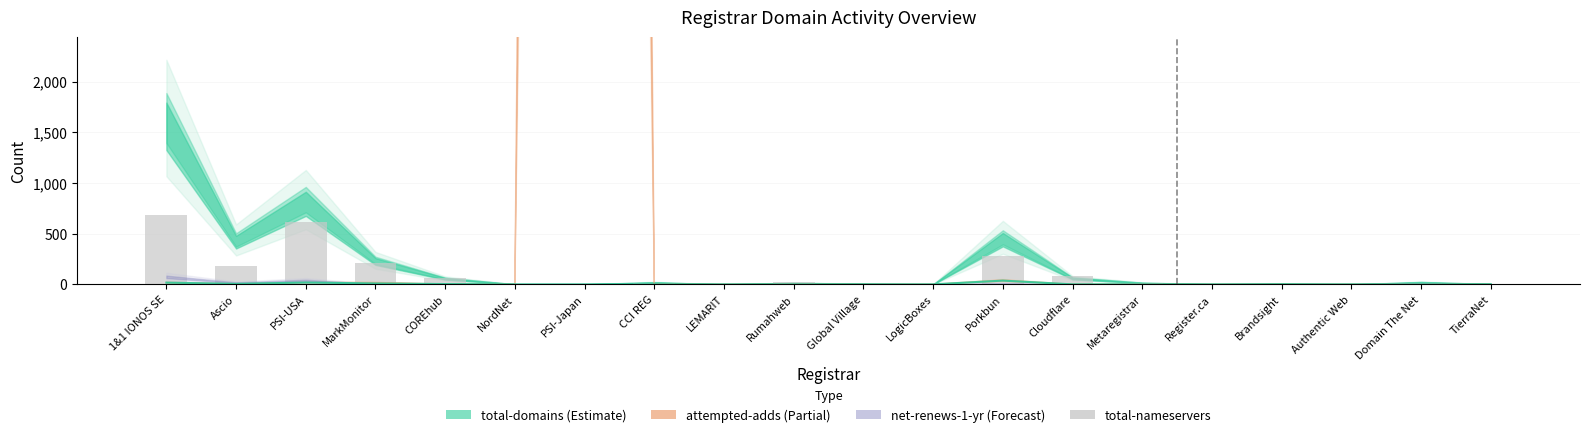

True or false: total-nameservers has a value of 215 at MarkMonitor.

True